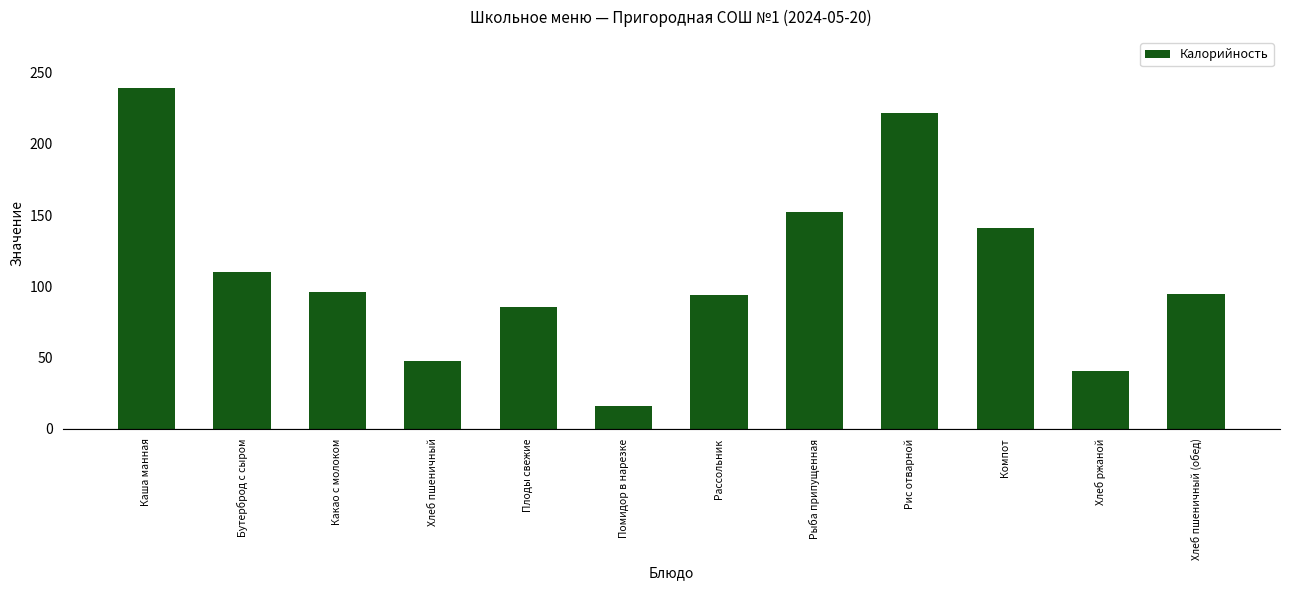

What is the approximate value at Рис отварной?

222.0